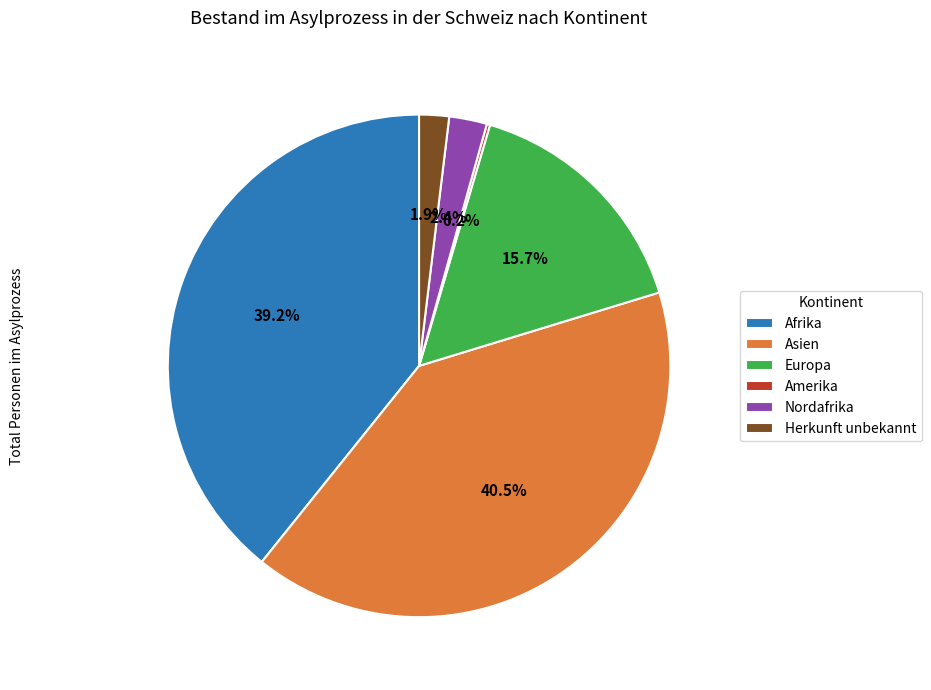

What percentage is the Europa slice, to the nearest percent?

16%